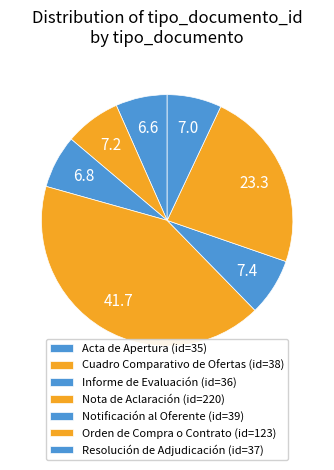

Which category has the biggest portion of the pie?

Nota de Aclaración